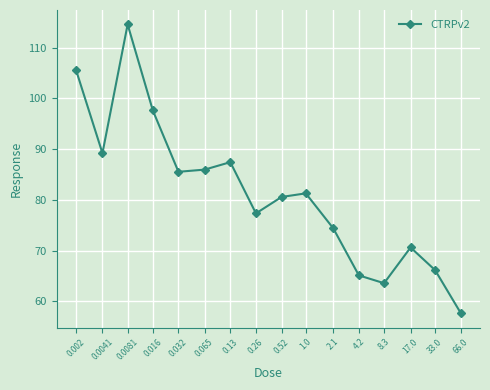

At which category does the chart reach its peak across all series?

0.0081